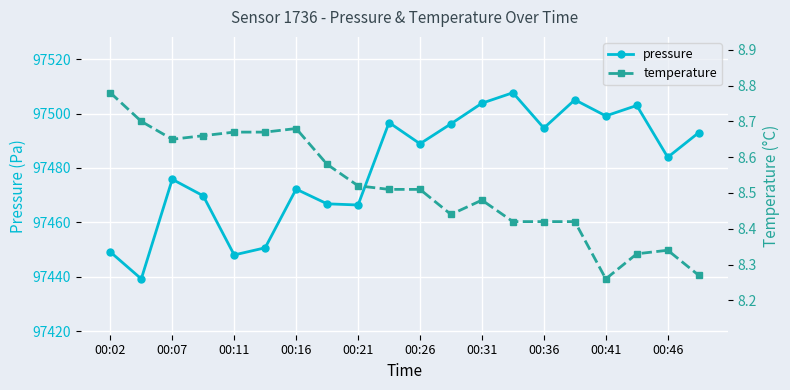

What are all the series names shown in the legend?

pressure, temperature